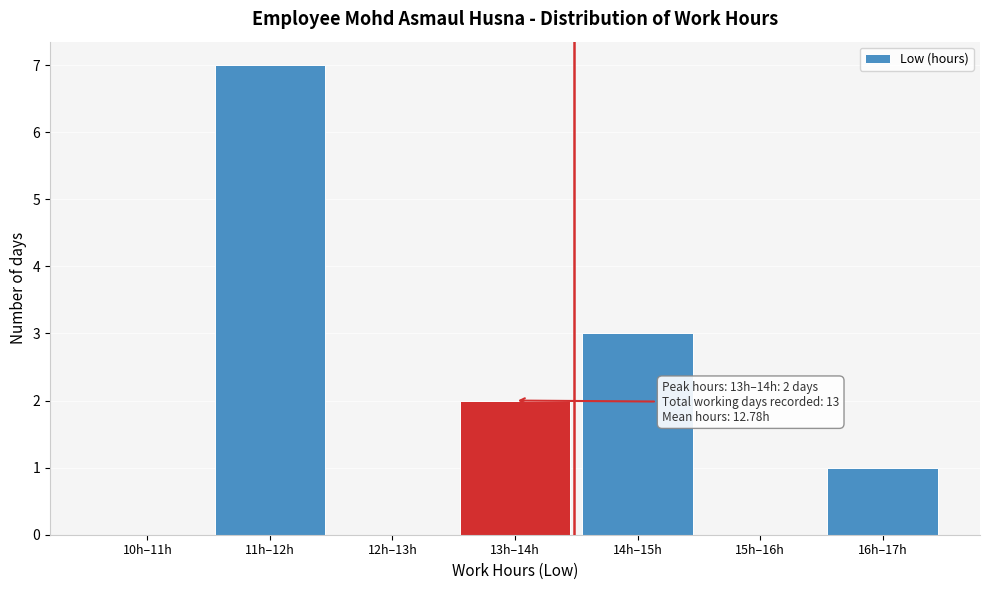

Reading left to right, extract all data points from this chart.

10h–11h=0	11h–12h=7	12h–13h=0	13h–14h=2	14h–15h=3	15h–16h=0	16h–17h=1